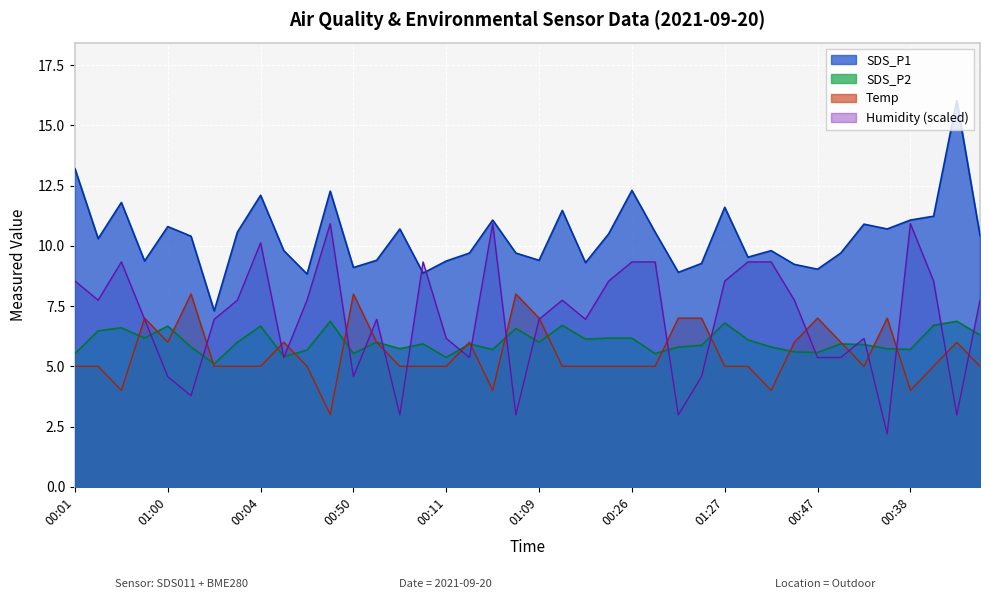

Which category has the highest value in the SDS_P1 series?

01:19